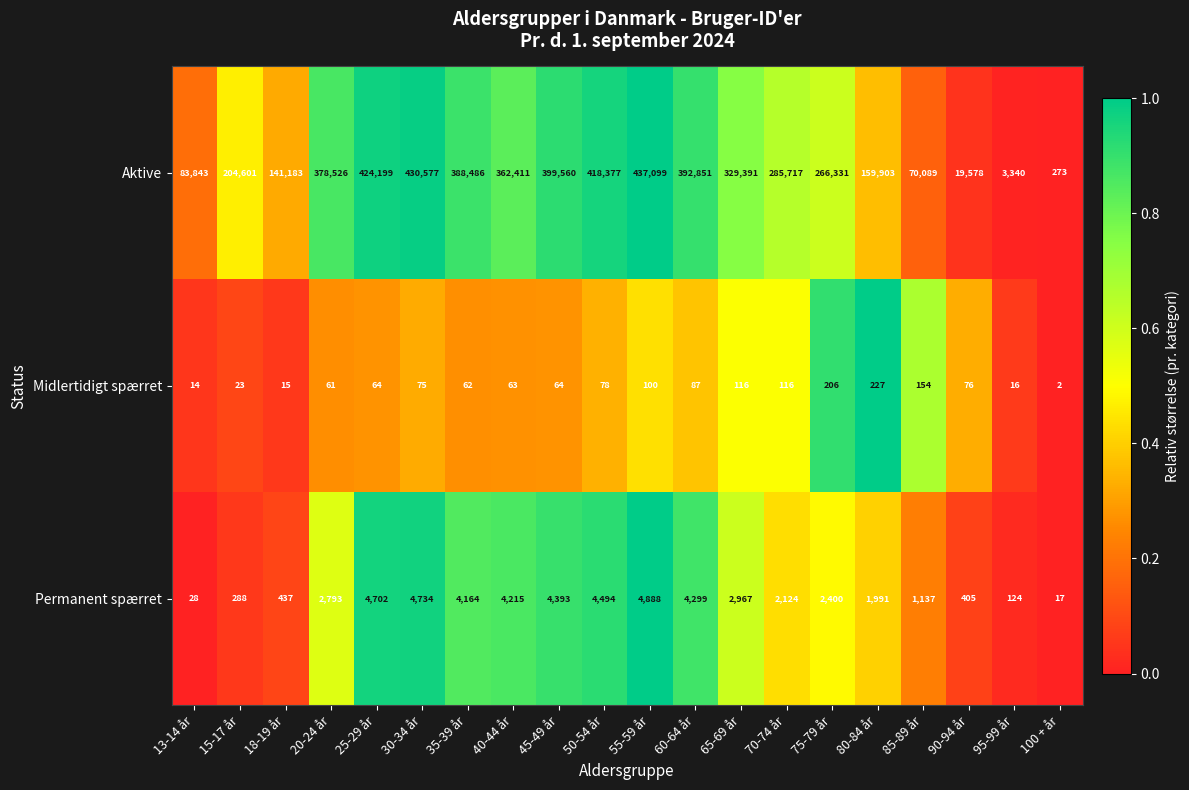

Is it true that Midlertidigt spærret equals 110 at 50-54 år?

False